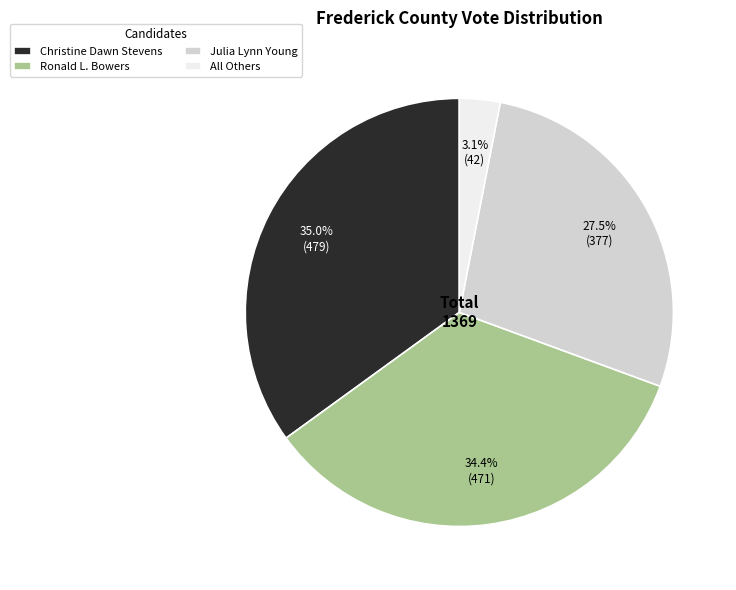

Is there a majority slice in this chart?

No